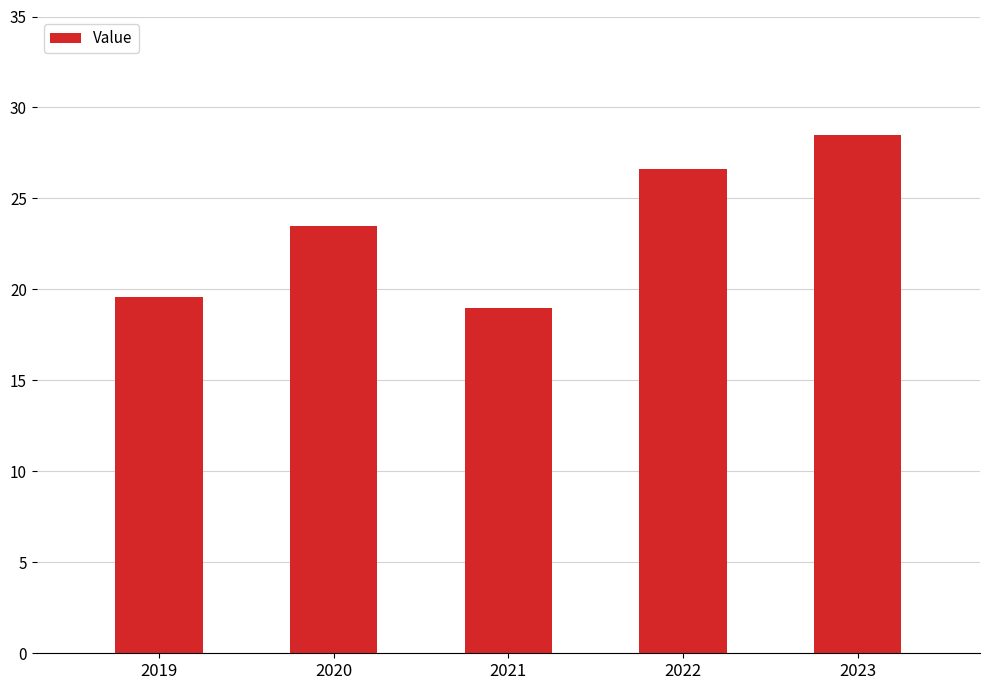

Which label corresponds to the largest value in the chart?

2023